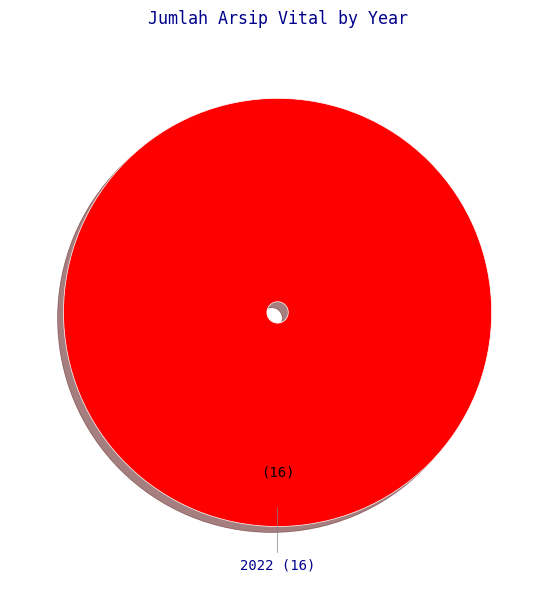

How many slices are in this pie chart?

1